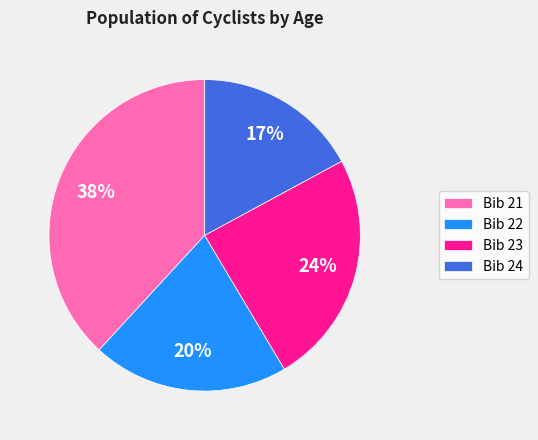

How many segments does this pie chart have?

4